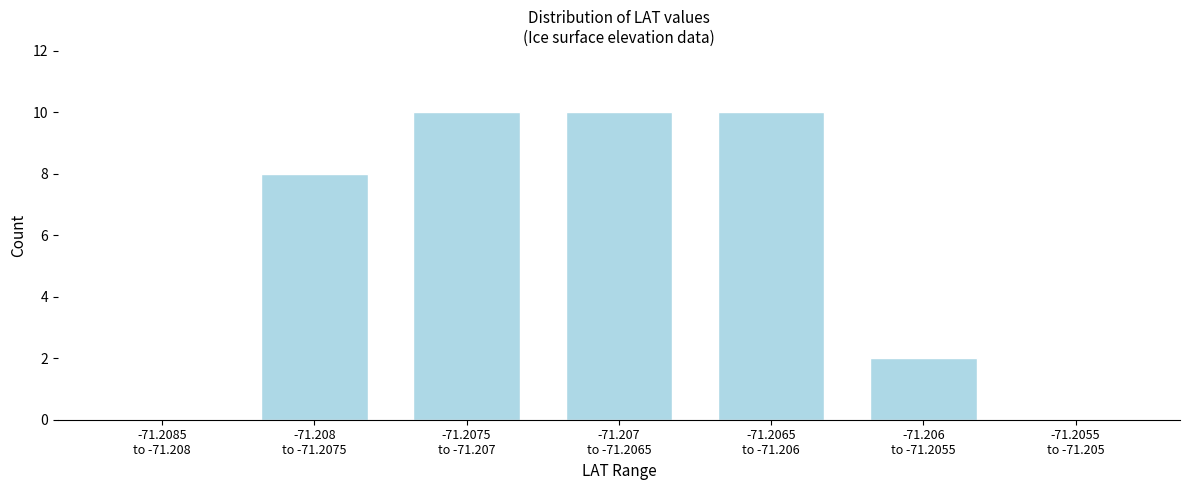

What is the greatest value displayed?

10